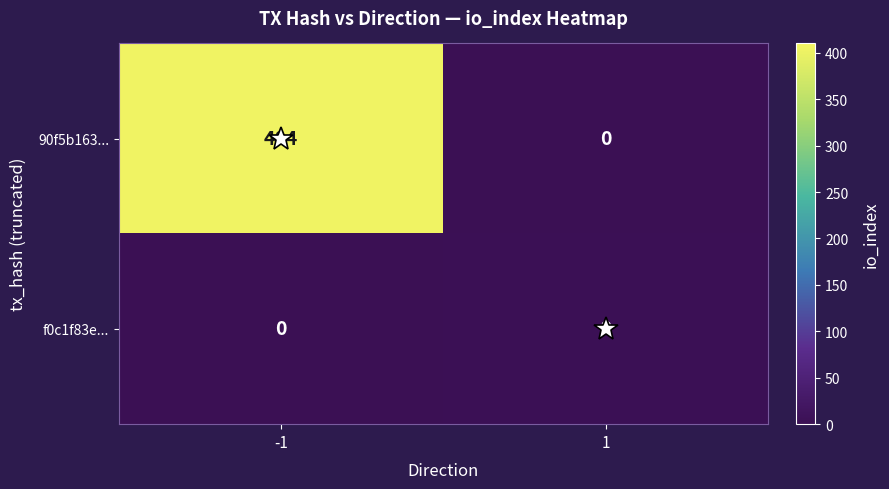

Is it true that f0c1f83e... equals 3 at 1?

False